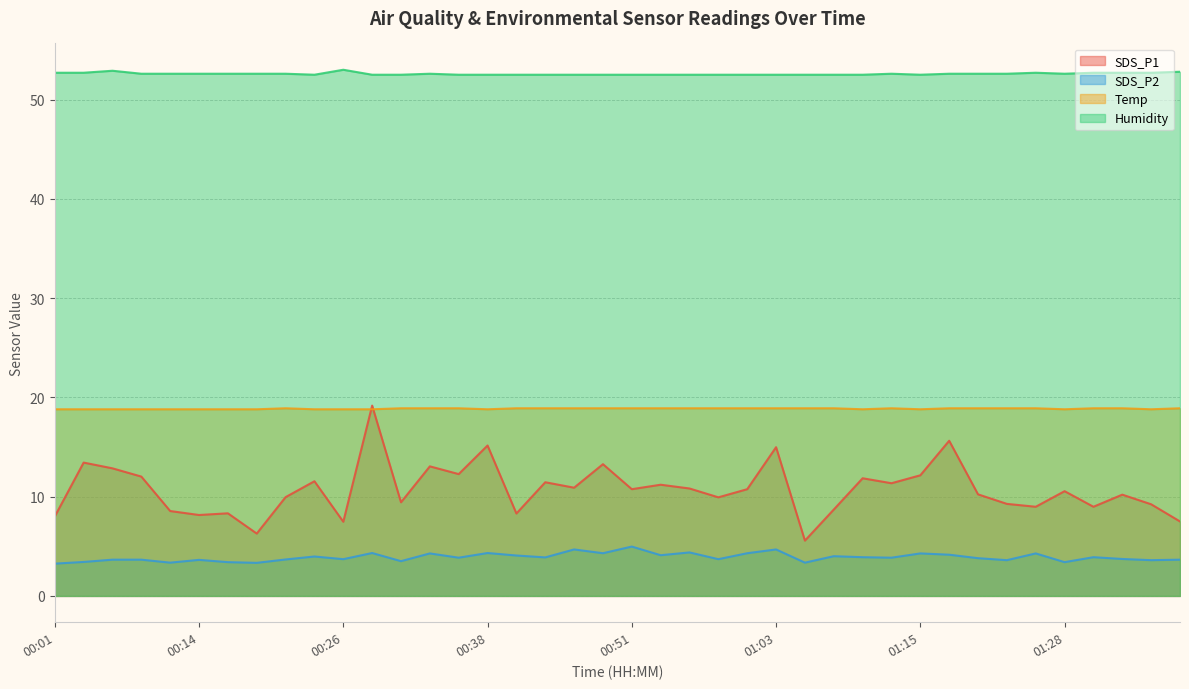

At which category does SDS_P2 reach its first local peak?

00:14